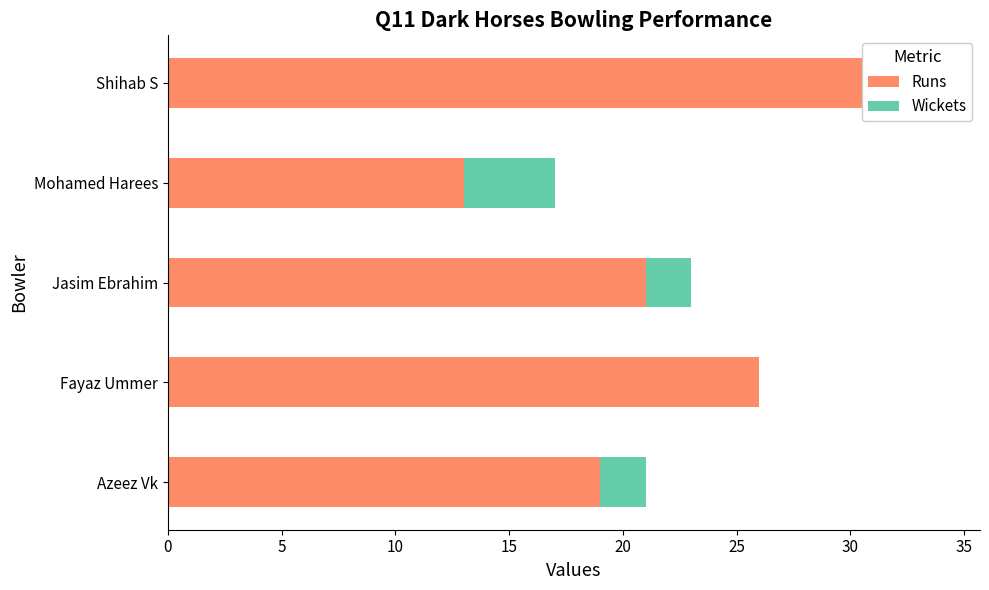

Count the Wickets values in the range 2 to 3.

3